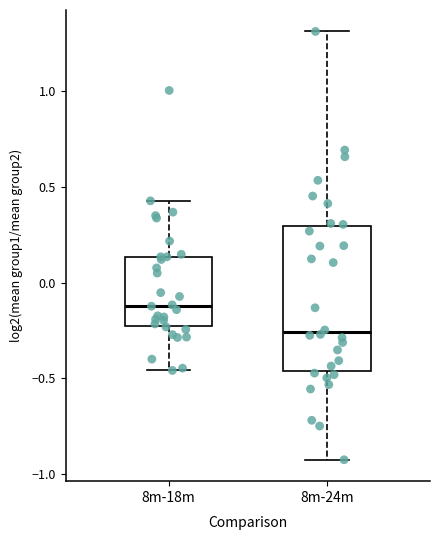

Reading left to right, transcribe this box plot: for each box, give where its median line is, the range the box spans, and where its two whiskers end, as read against the y-axis. The values are not printed on the chart, so give them approximately, as read against the axis.

8m-18m: median -0.10, box -0.25 to 0.15, whiskers -0.45 to 0.45
8m-24m: median -0.25, box -0.45 to 0.30, whiskers -0.90 to 1.30